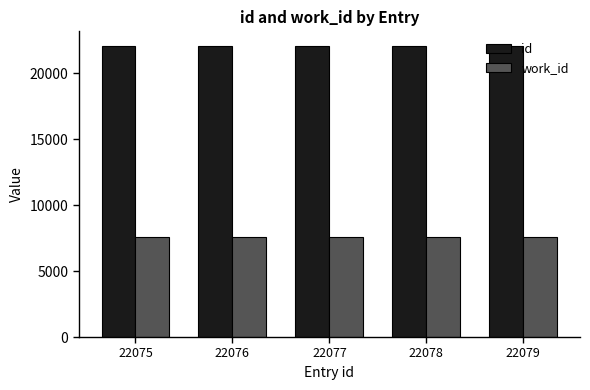

What is the sum of all work_id values?

37875